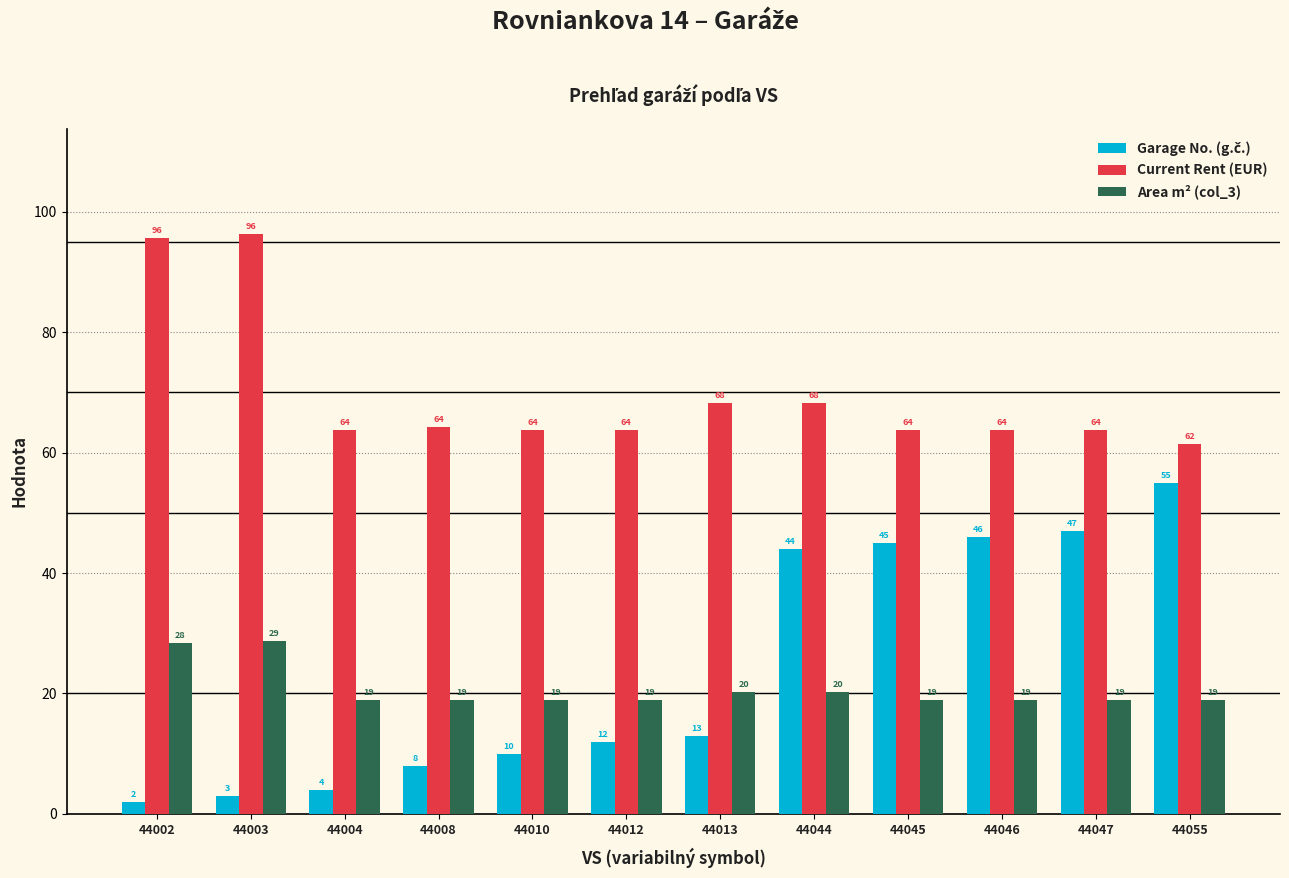

At which category is the sum across all series the highest?

44055